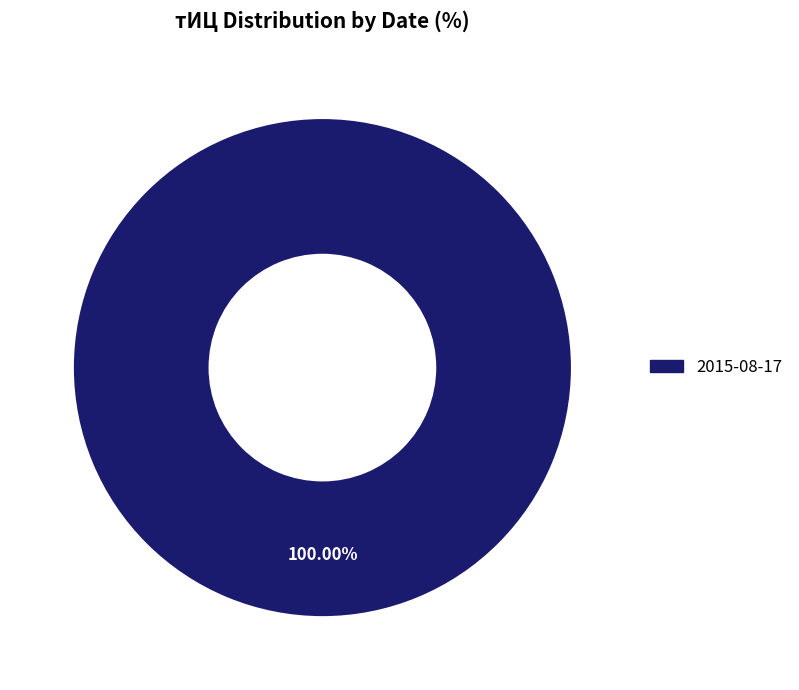

How many slices are in this pie chart?

1